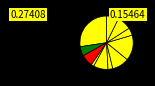

To the nearest percent, what is the difference between the largest and smallest slice percentages?

26%